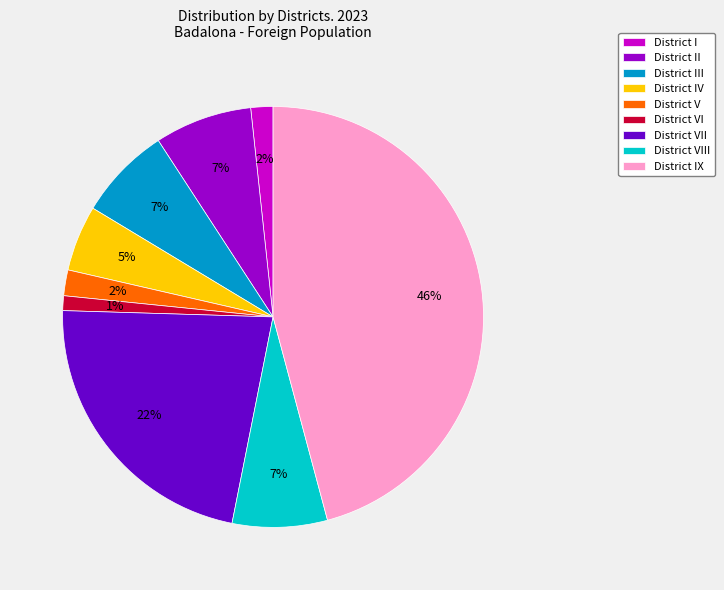

Combined, do District IX and District VIII account for over 50%?

Yes